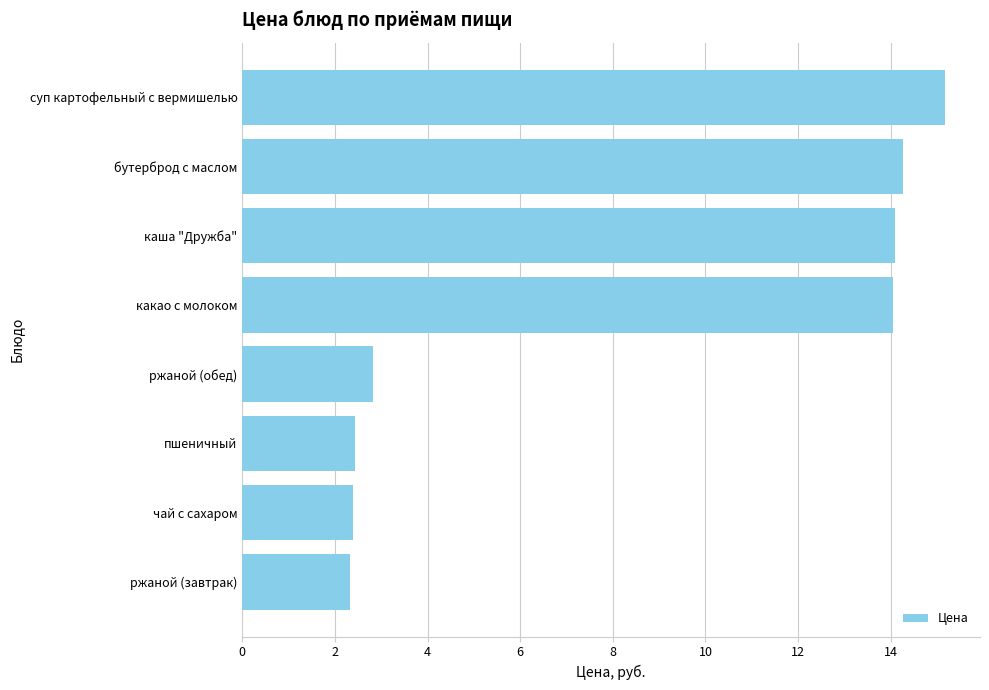

Between чай с сахаром and бутерброд с маслом, which is larger?

бутерброд с маслом